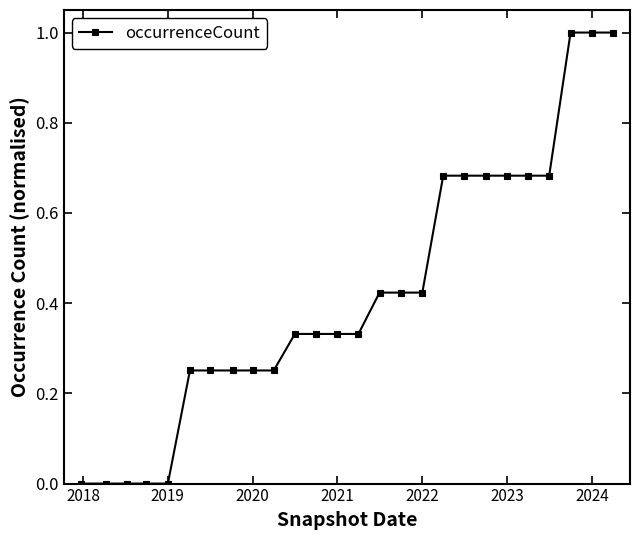

What is the maximum value shown in the chart?

1.0